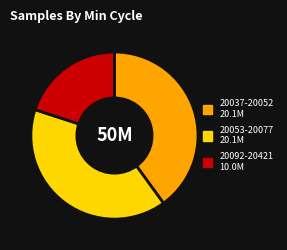

Is there any slice that represents more than half of the pie?

No